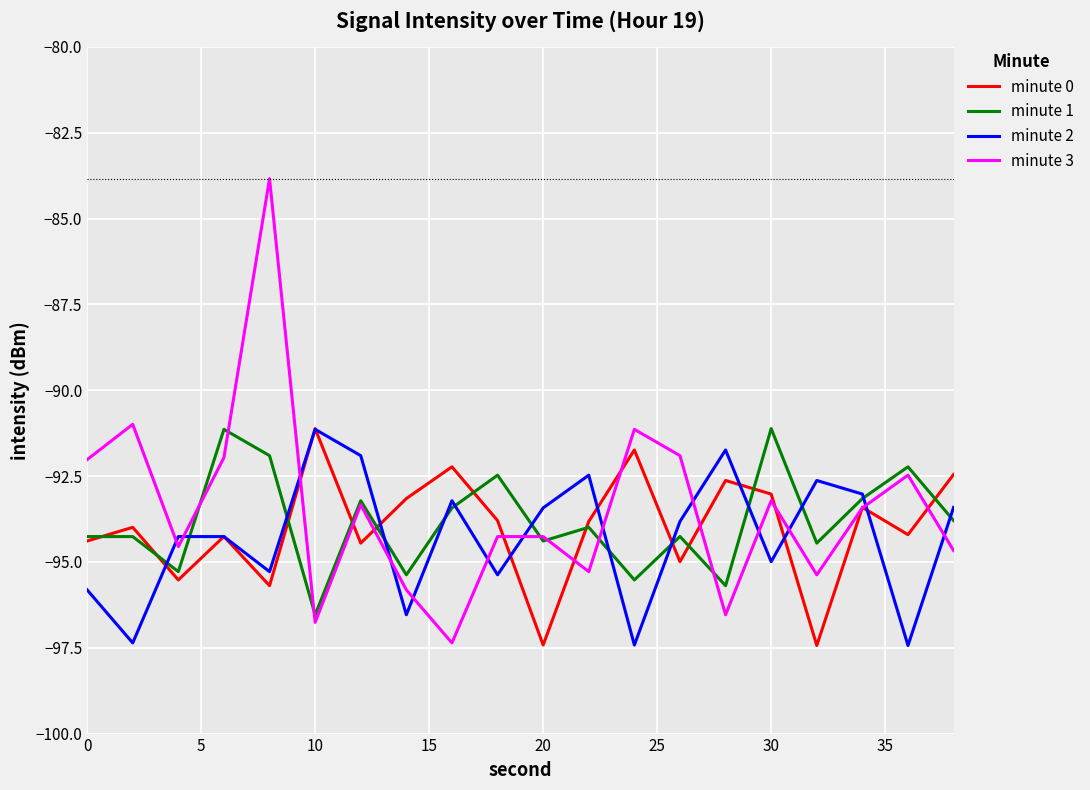

Which series has the largest range (max minus min)?

minute 3